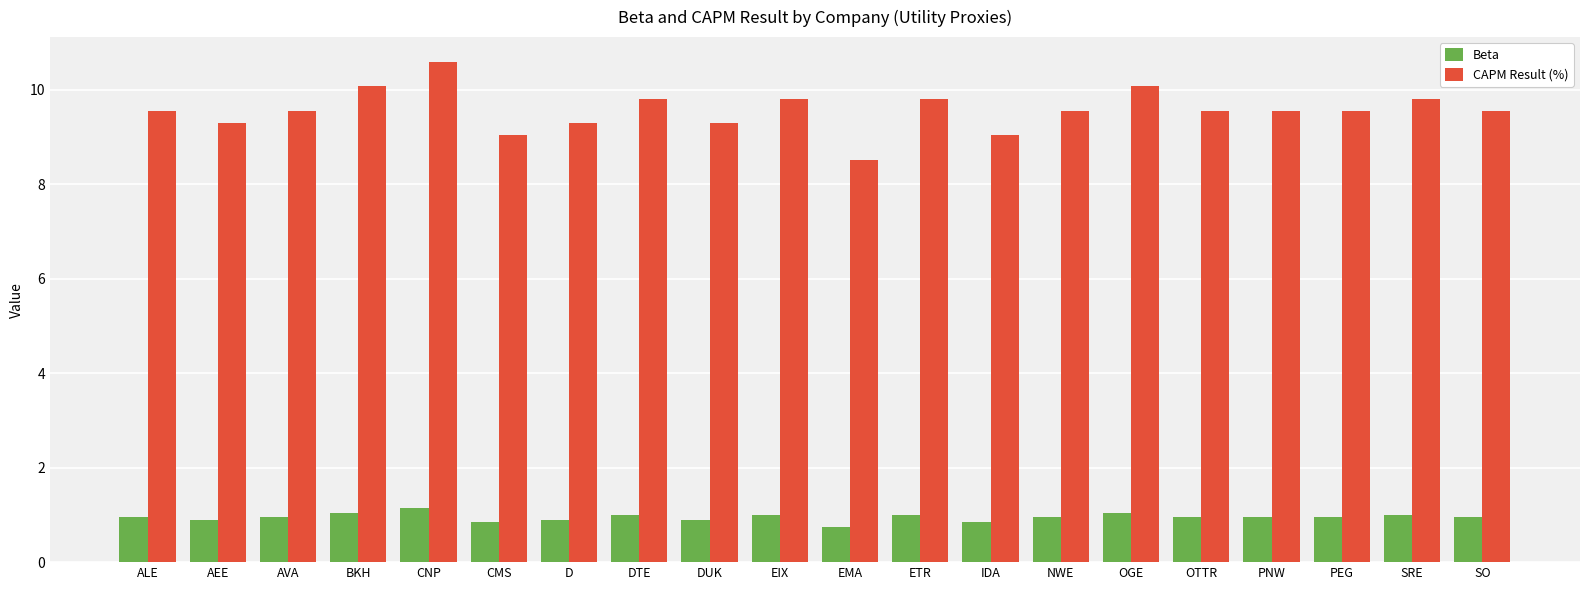

Which series has the largest total across all categories?

CAPM Result (%)